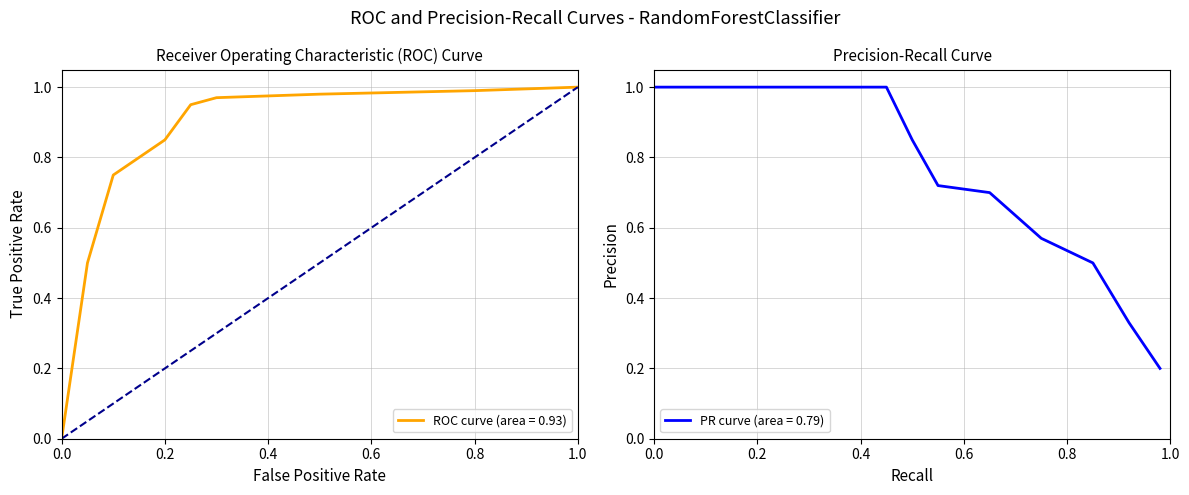

The value of ROC curve (area = 0.93) at 0.8 is 1.0. True or false?

True